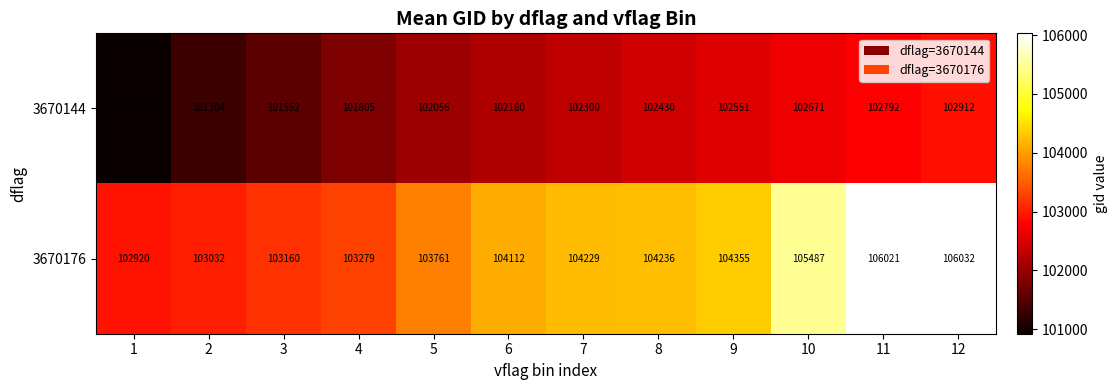

What is the minimum value shown in the chart?

100922